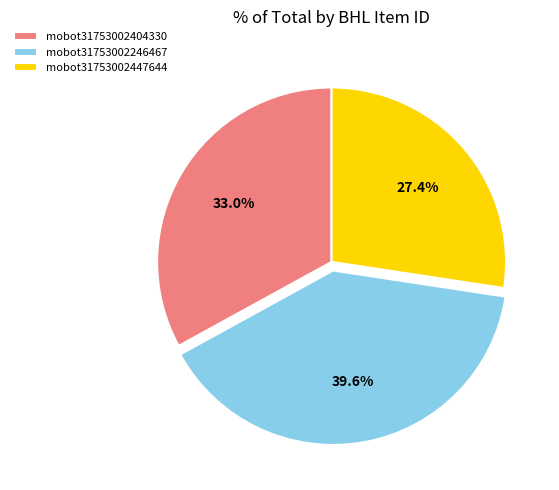

True or false: mobot31753002246467 accounts for 32% of the total.

False